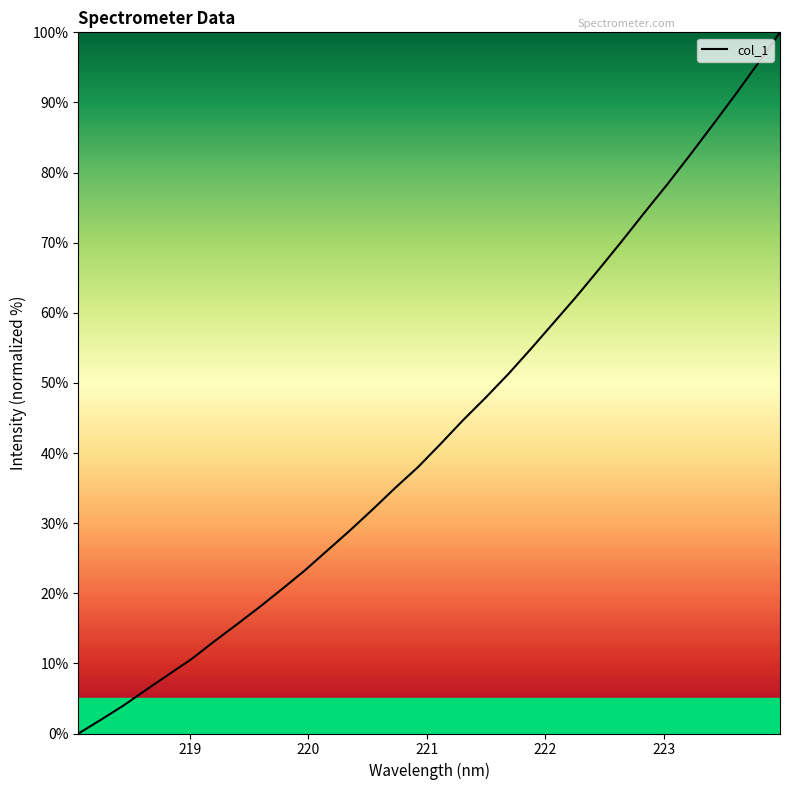

What is the maximum value shown in the chart?

100.0